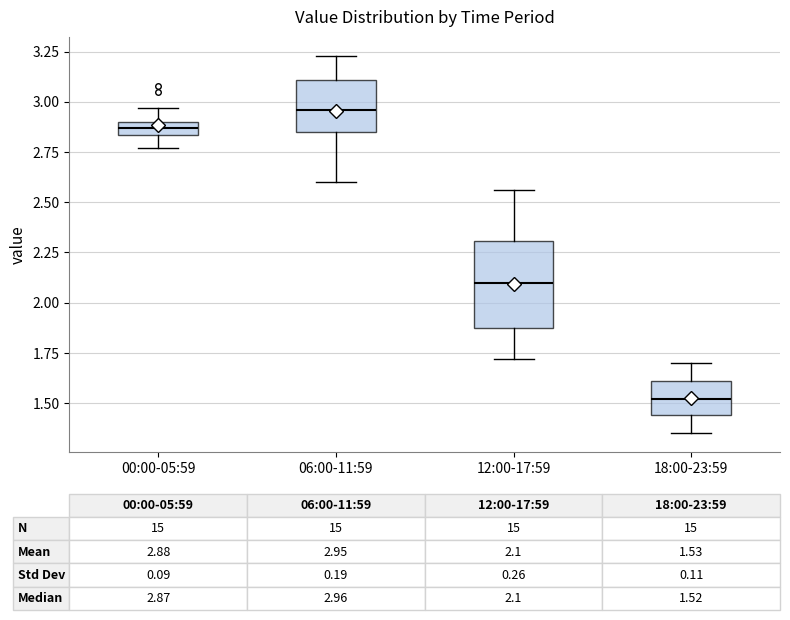

Which box's median line is the highest?

06:00-11:59